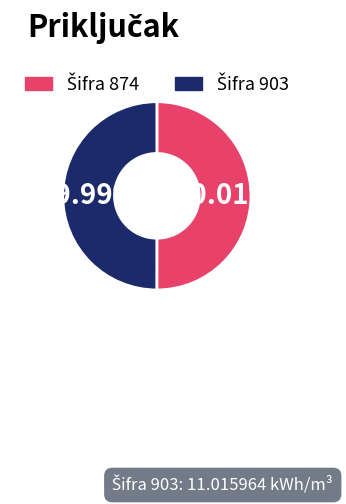

Is there a majority slice in this chart?

Yes